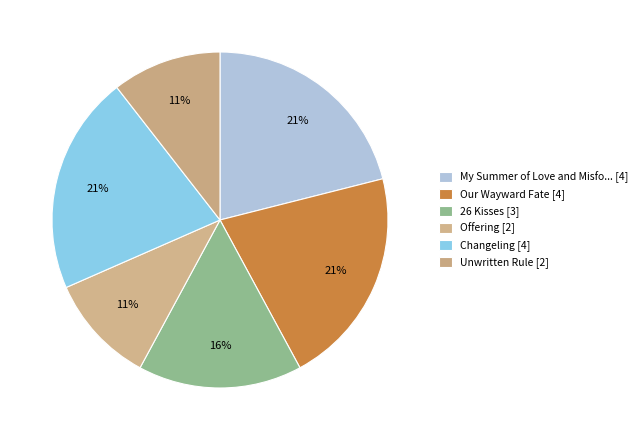

Rank the categories by value from highest to lowest.

My Summer of Love and Misfortune, Our Wayward Fate, Changeling, 26 Kisses, Offering, Unwritten Rule